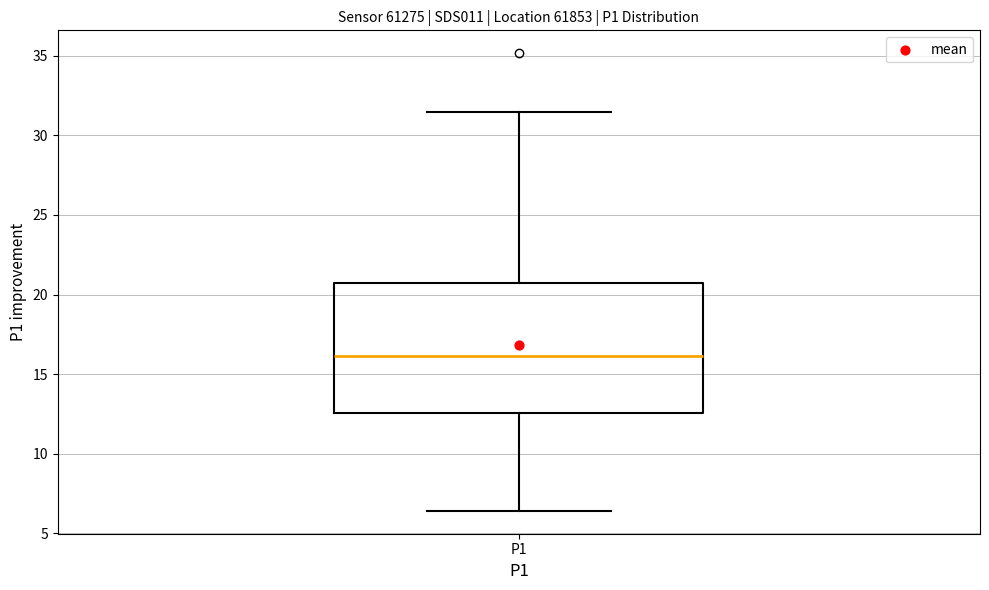

Transcribe this box plot: give where the median line is, the range the box spans, and where the two whiskers end, as read against the y-axis. The values are not printed on the chart, so give them approximately, as read against the axis.

median 16.0, box 12.5 to 20.5, whiskers 6.5 to 31.5